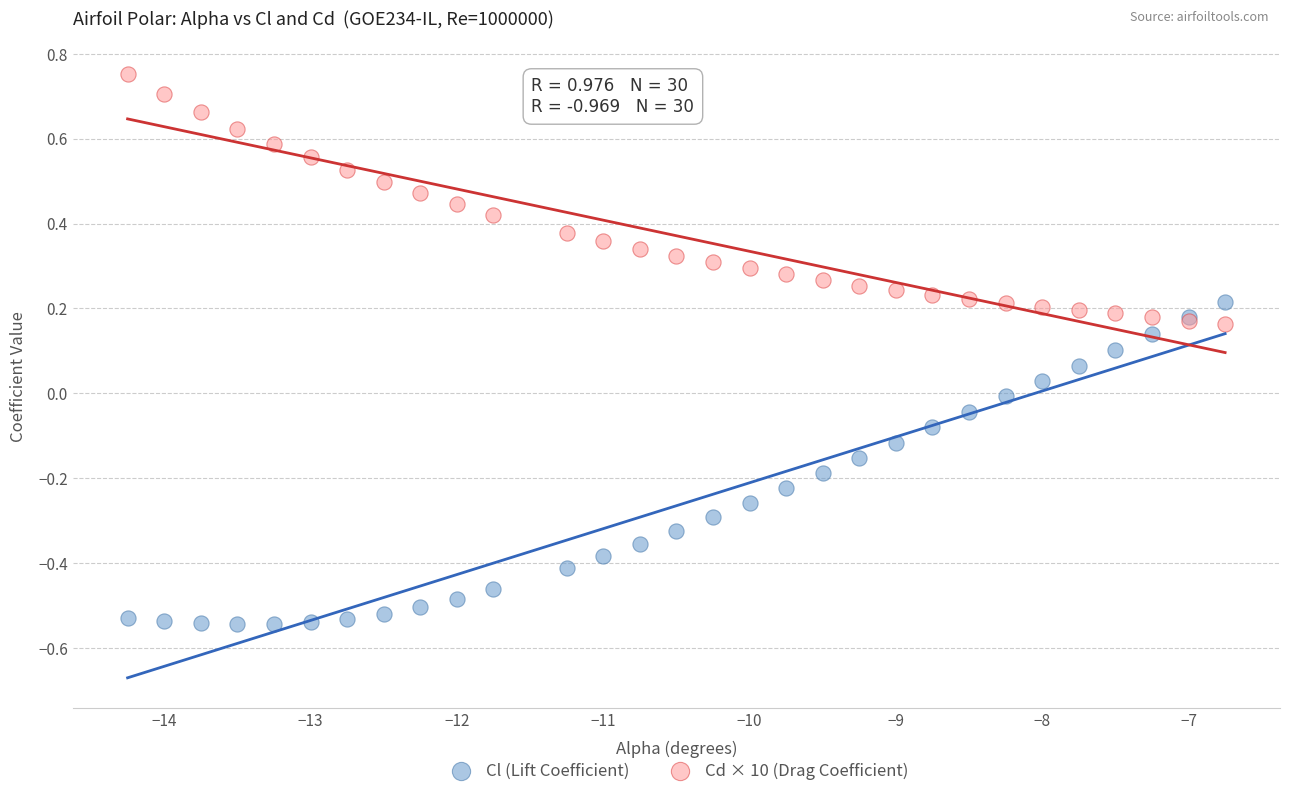

Which series contains the lowest Y value?

Cl (Lift Coefficient)